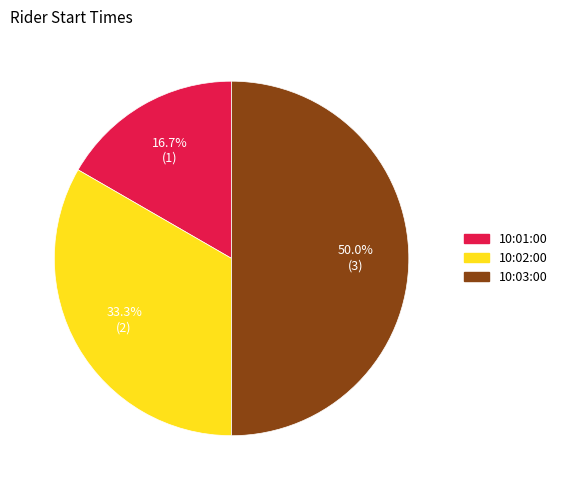

What percentage is the 10:03:00 slice, to the nearest percent?

50%